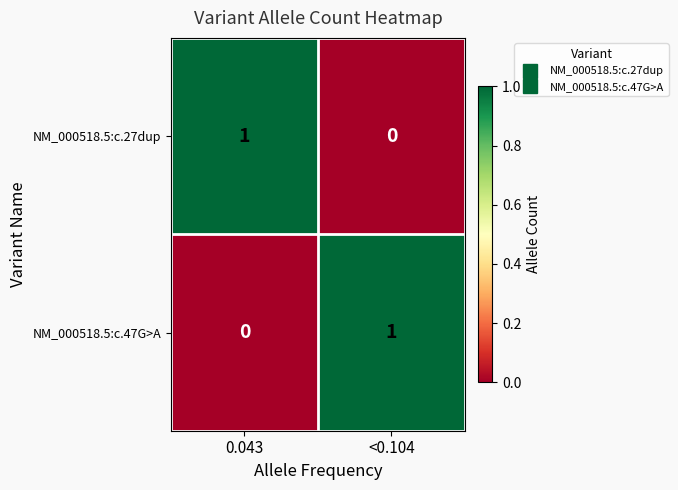

Is it true that NM_000518.5:c.47G>A equals 1 at <0.104?

True